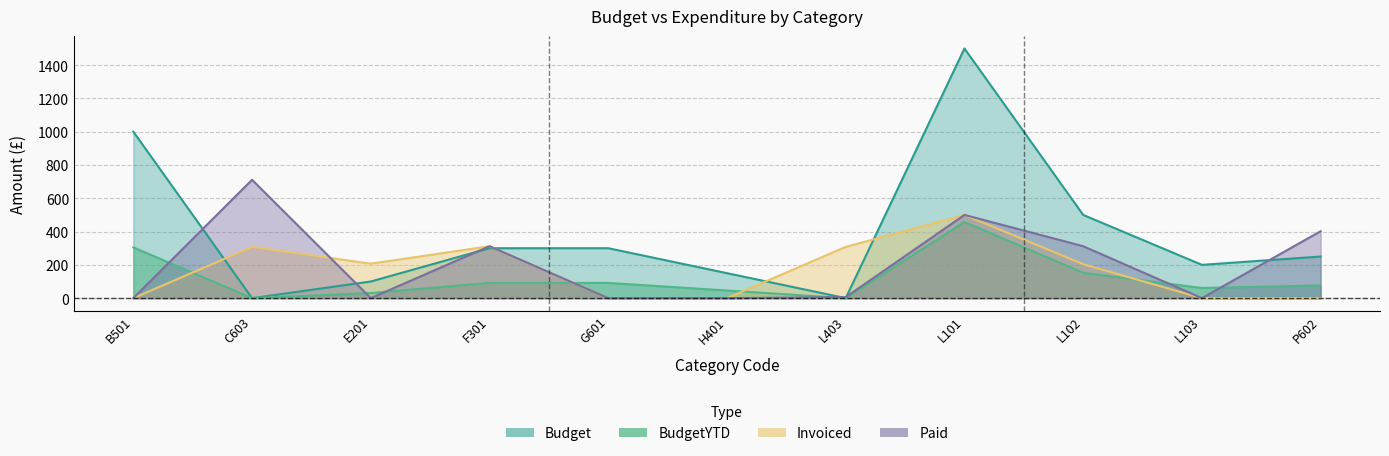

Reading left to right, transcribe all the data shown in this chart.

Budget: B501=1000.0	C603=0.0	E201=100.0	F301=300.0	G601=300.0	H401=150.0	L403=0.0	L101=1500.0	L102=500.0	L103=200.0	P602=250.0
BudgetYTD: B501=304.9	C603=0.0	E201=30.5	F301=91.5	G601=91.5	H401=45.7	L403=0.0	L101=457.4	L102=152.5	L103=61.0	P602=76.2
Invoiced: B501=0.0	C603=308.0	E201=207.0	F301=312.0	G601=0.0	H401=0.0	L403=308.0	L101=500.0	L102=204.0	L103=0.0	P602=0.0
Paid: B501=0.0	C603=711.0	E201=0.0	F301=312.0	G601=0.0	H401=0.0	L403=6.0	L101=500.0	L102=312.0	L103=0.0	P602=402.0